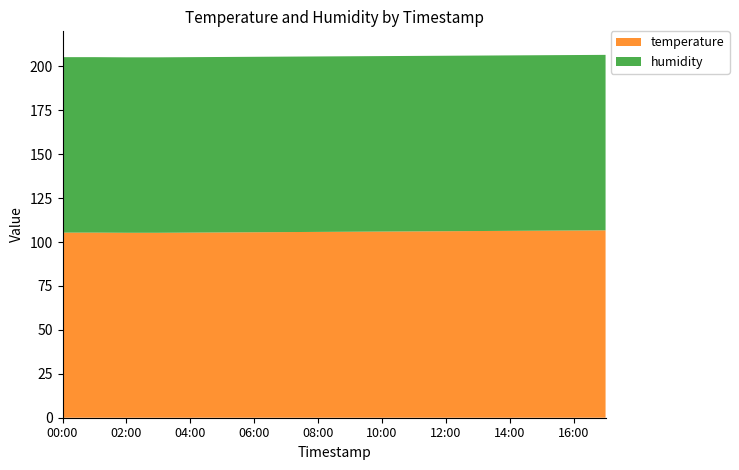

What is the total value across all series at 06:00?

205.5